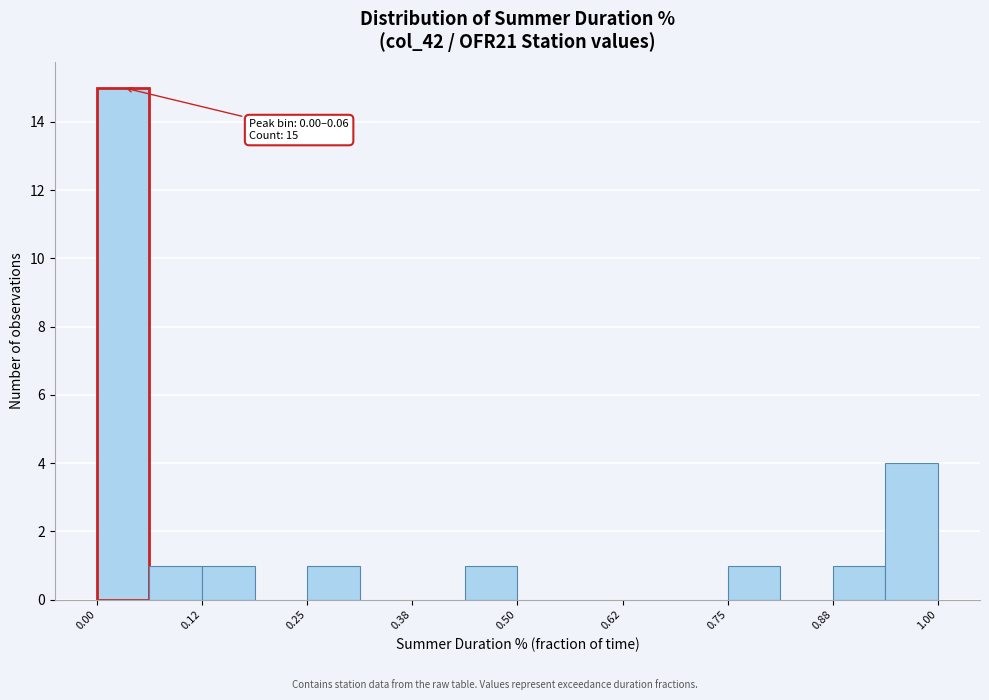

Around what value on the x-axis is the tallest bar? Give the approximate position of its centre, as read against the axis.

0.04